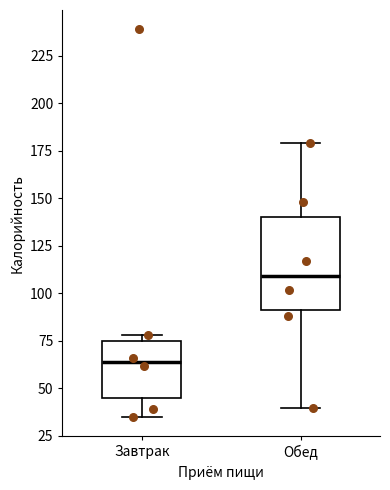

Comparing the boxes themselves (not the whiskers), which one is the tallest?

Обед